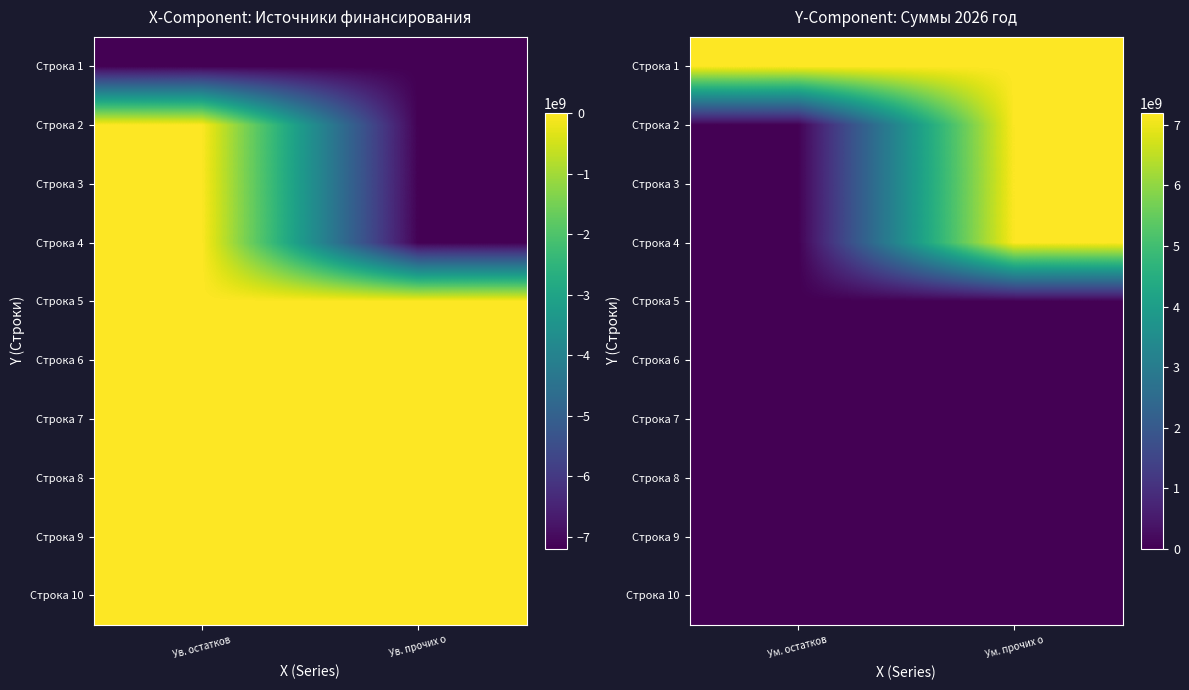

The Строка 4 series shows 2500752564.3 at Ум. остатков. True or false?

False